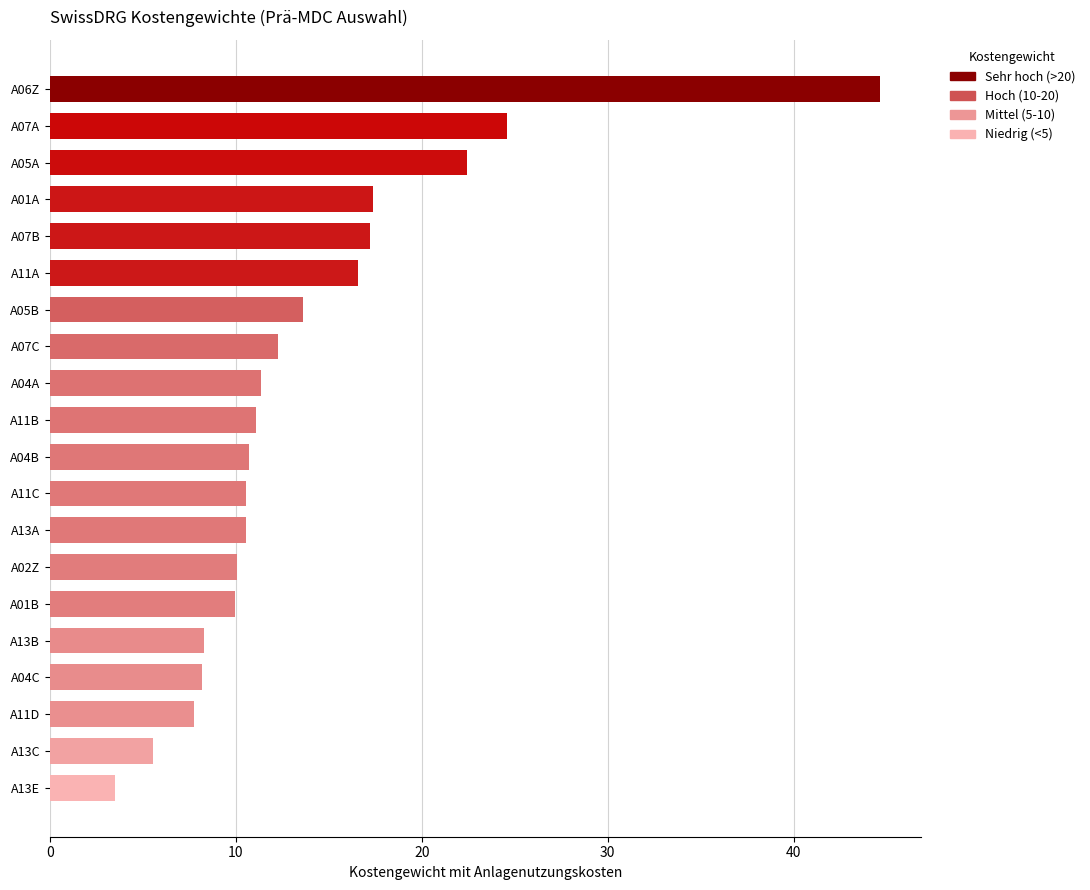

What is the minimum value shown in the chart?

3.5